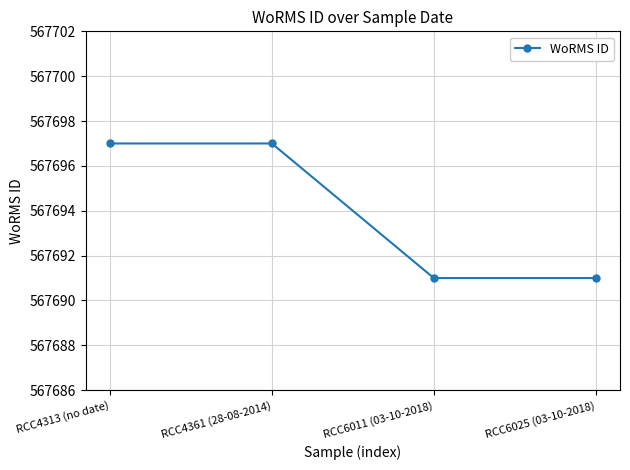

How many data points does each series have?

4